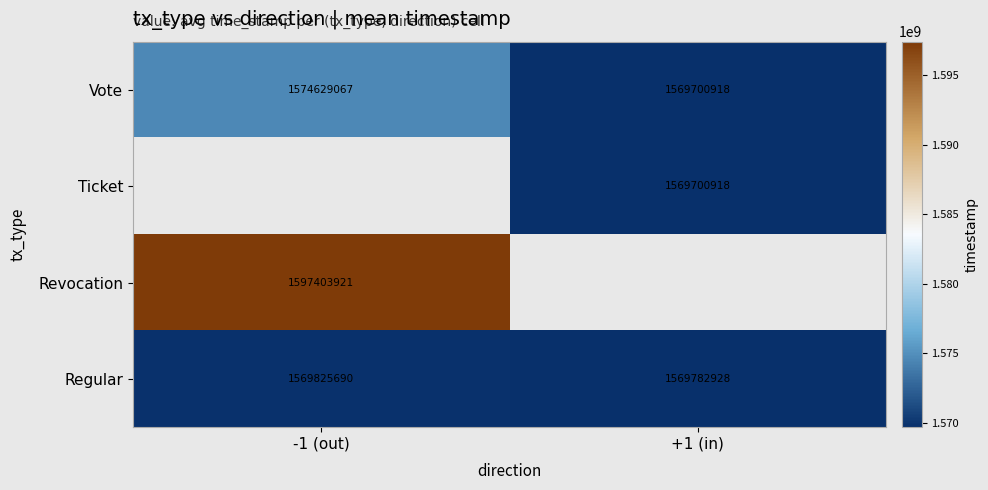

How many values in the Regular series are below 1569825690?

1